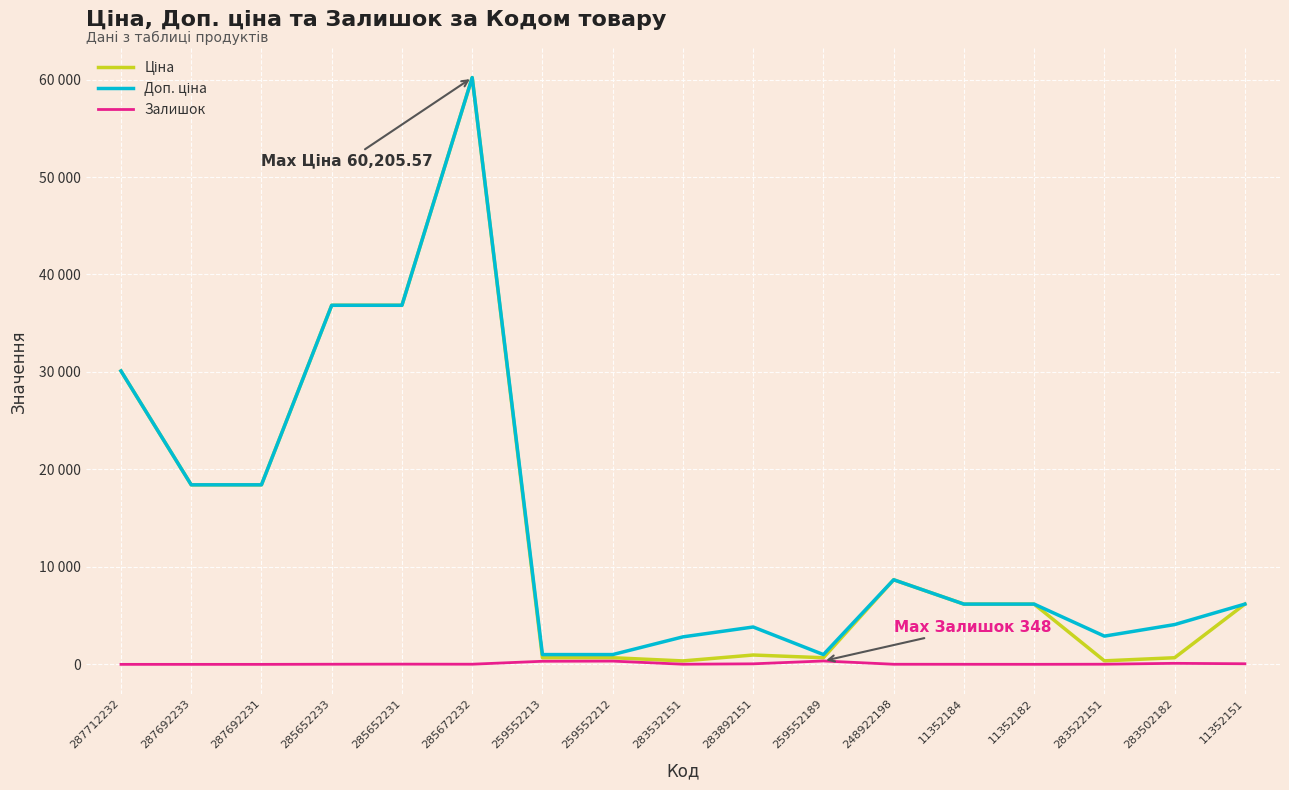

Does the chart display data point markers on the line(s)?

No